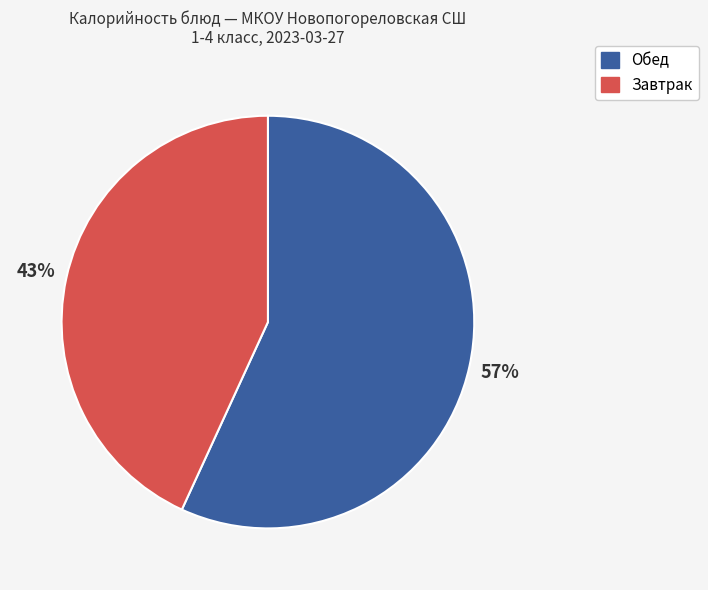

Count the number of slices in the pie.

2